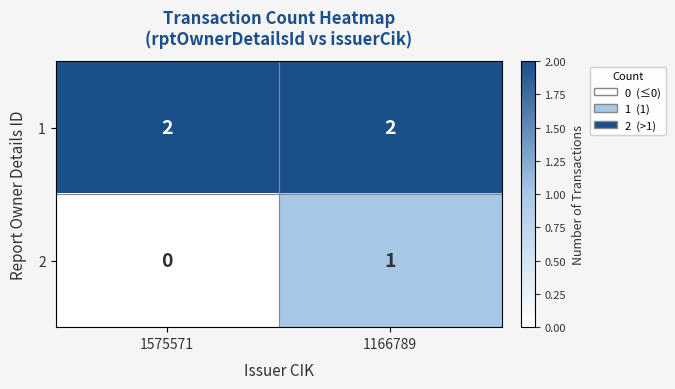

Is it true that 2 equals 2 at 1166789?

False